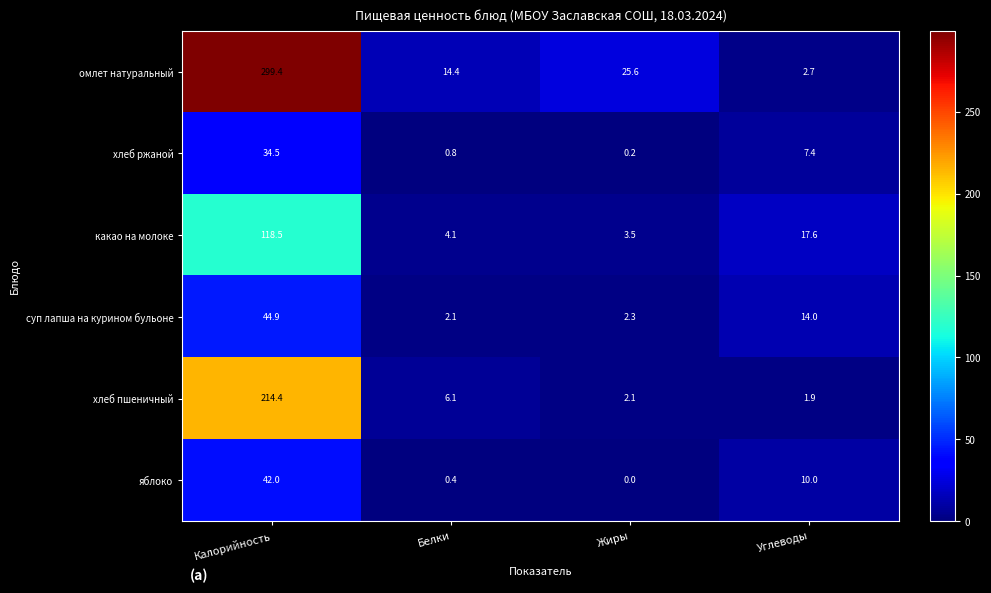

Which series changed the most between Жиры and Углеводы?

омлет натуральный